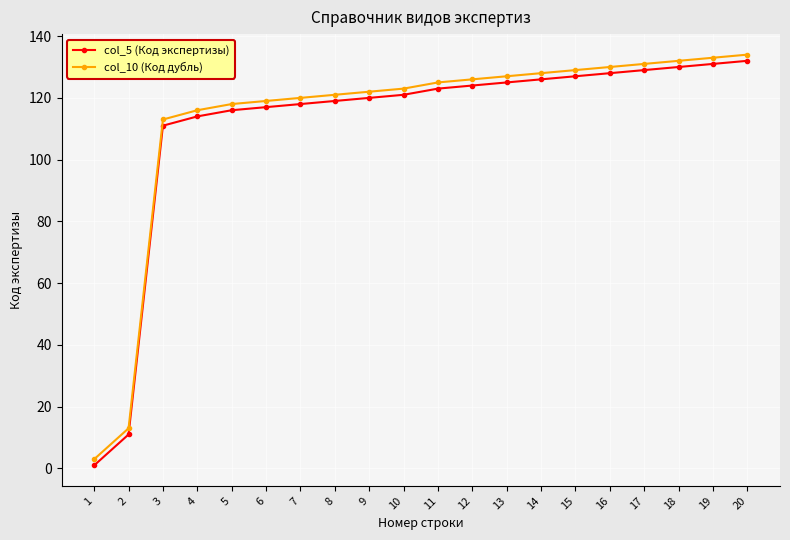

What is the sum of all col_5 (Код экспертизы) values?

2223